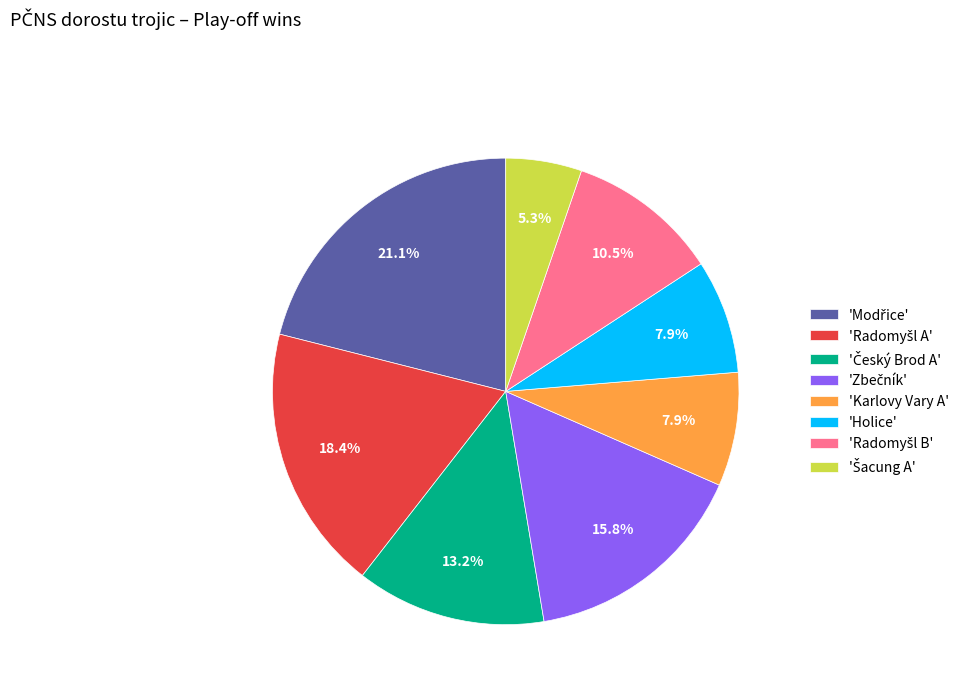

Does any single category account for the majority?

No